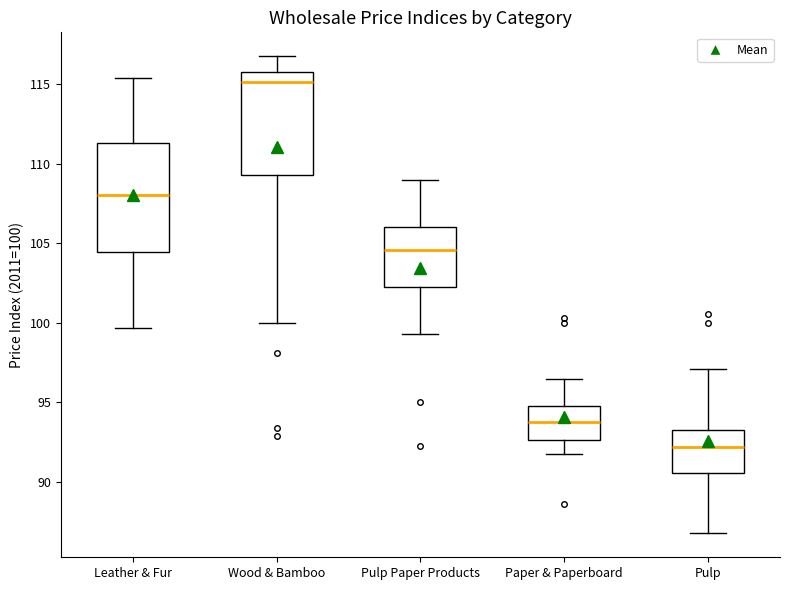

Which box's median line is the highest?

Wood & Bamboo